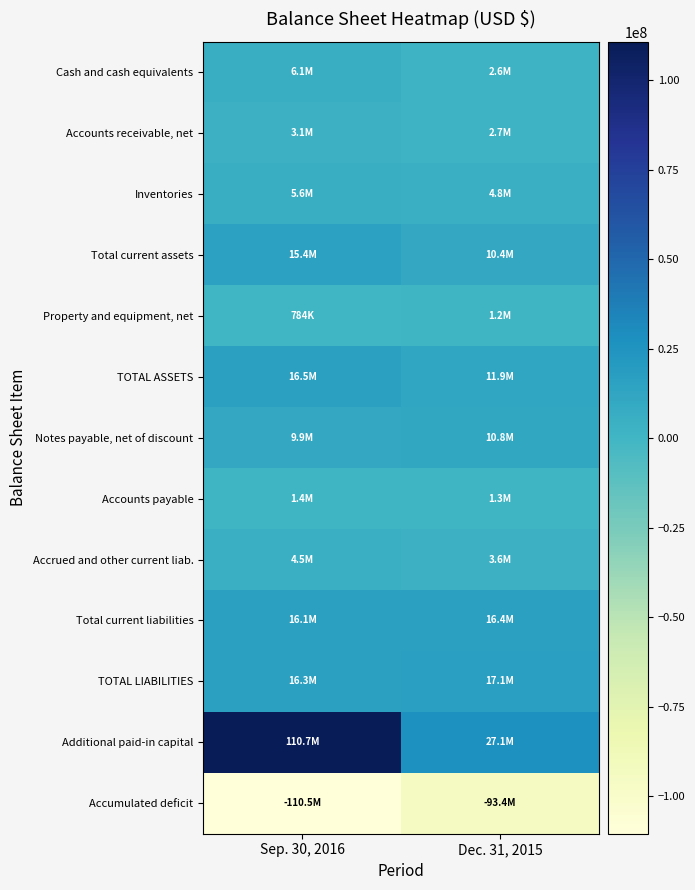

Reading right to left, what are all the values shown in this chart?

Cash and cash equivalents: Dec. 31, 2015=2642509	Sep. 30, 2016=6073680
Accounts receivable, net: Dec. 31, 2015=2683053	Sep. 30, 2016=3102629
Inventories: Dec. 31, 2015=4791741	Sep. 30, 2016=5613145
Total current assets: Dec. 31, 2015=10407784	Sep. 30, 2016=15430674
Property and equipment, net: Dec. 31, 2015=1211129	Sep. 30, 2016=783942
TOTAL ASSETS: Dec. 31, 2015=11925840	Sep. 30, 2016=16523659
Notes payable, net of discount: Dec. 31, 2015=10829375	Sep. 30, 2016=9939261
Accounts payable: Dec. 31, 2015=1288107	Sep. 30, 2016=1432136
Accrued and other current liab.: Dec. 31, 2015=3572441	Sep. 30, 2016=4513318
Total current liabilities: Dec. 31, 2015=16429709	Sep. 30, 2016=16113670
TOTAL LIABILITIES: Dec. 31, 2015=17058255	Sep. 30, 2016=16254709
Additional paid-in capital: Dec. 31, 2015=27133634	Sep. 30, 2016=110711248
Accumulated deficit: Dec. 31, 2015=-93447128	Sep. 30, 2016=-110451679